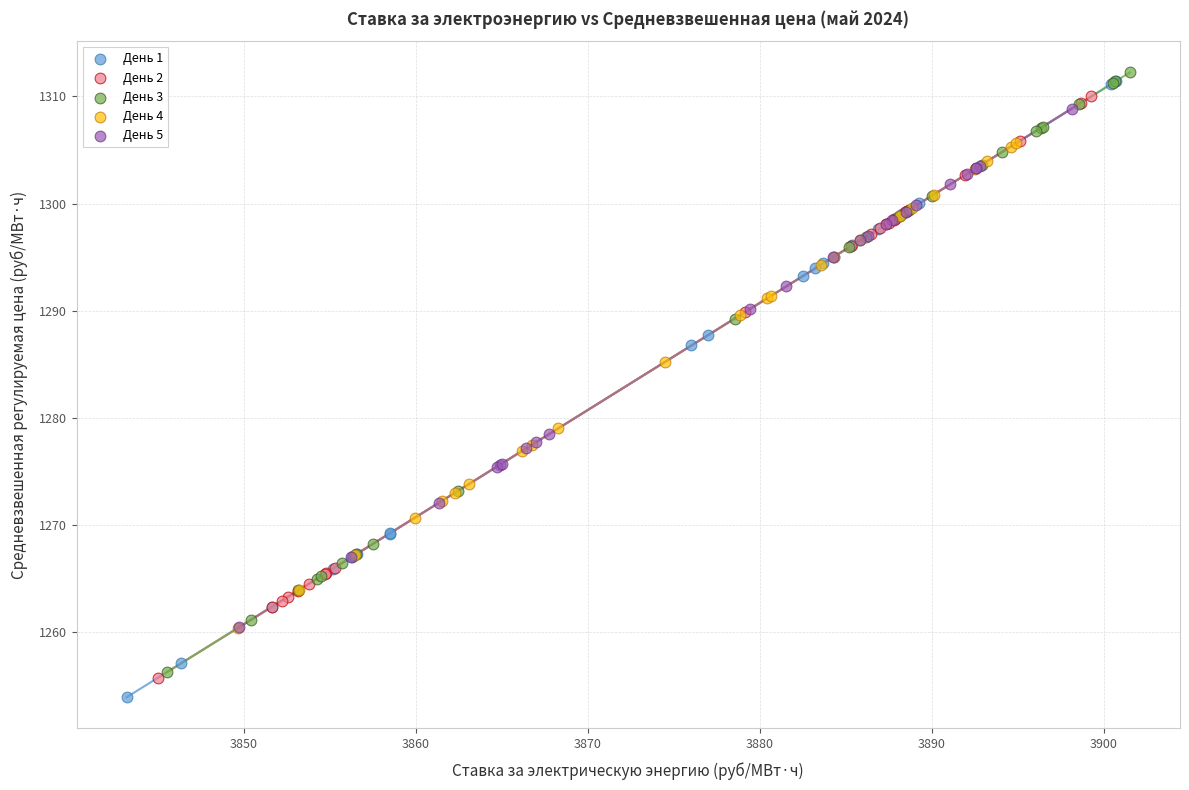

What are all the series names shown in the legend?

День 1, День 2, День 3, День 4, День 5